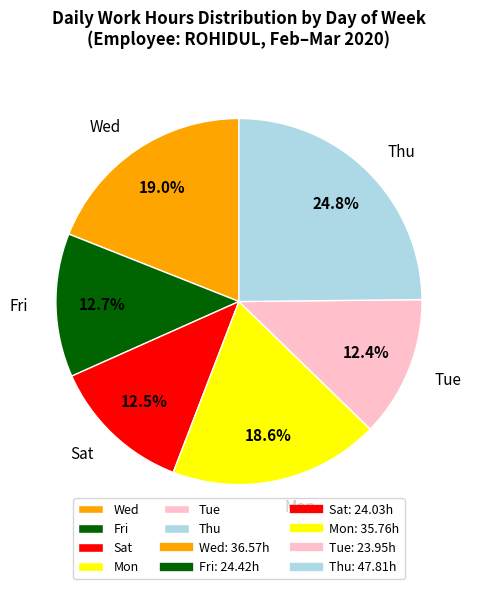

To the nearest percent, what is the average slice percentage?

17%